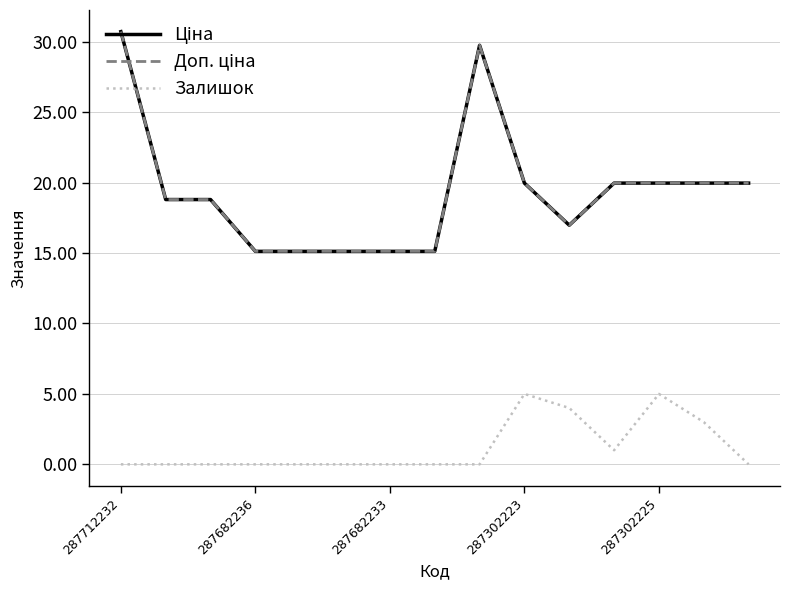

What is the value of the Доп. ціна point at the 5th from the left?

15.1